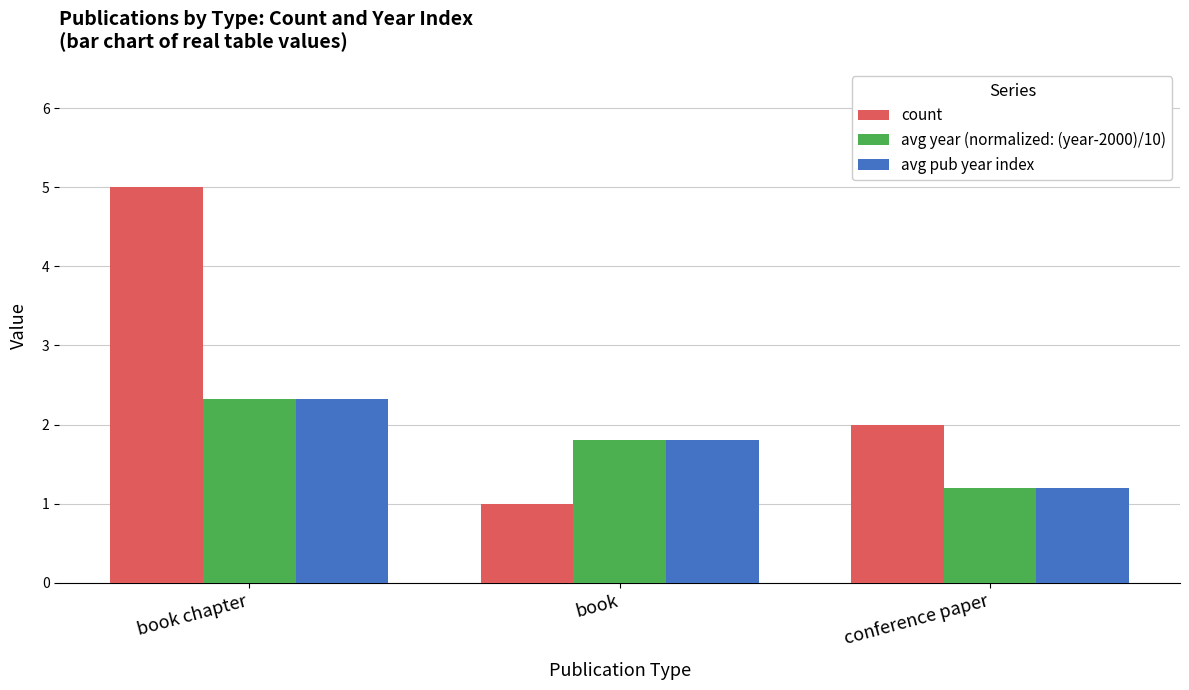

What is the label of the 2nd bar from the left?

book